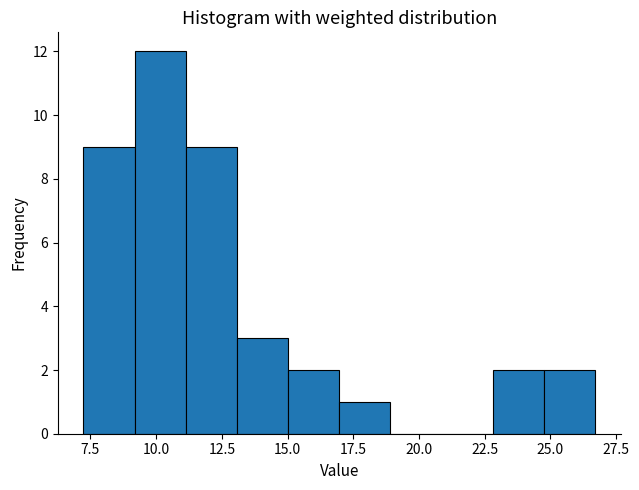

Read against the x-axis, roughly where is the centre of the tallest bar?

10.0